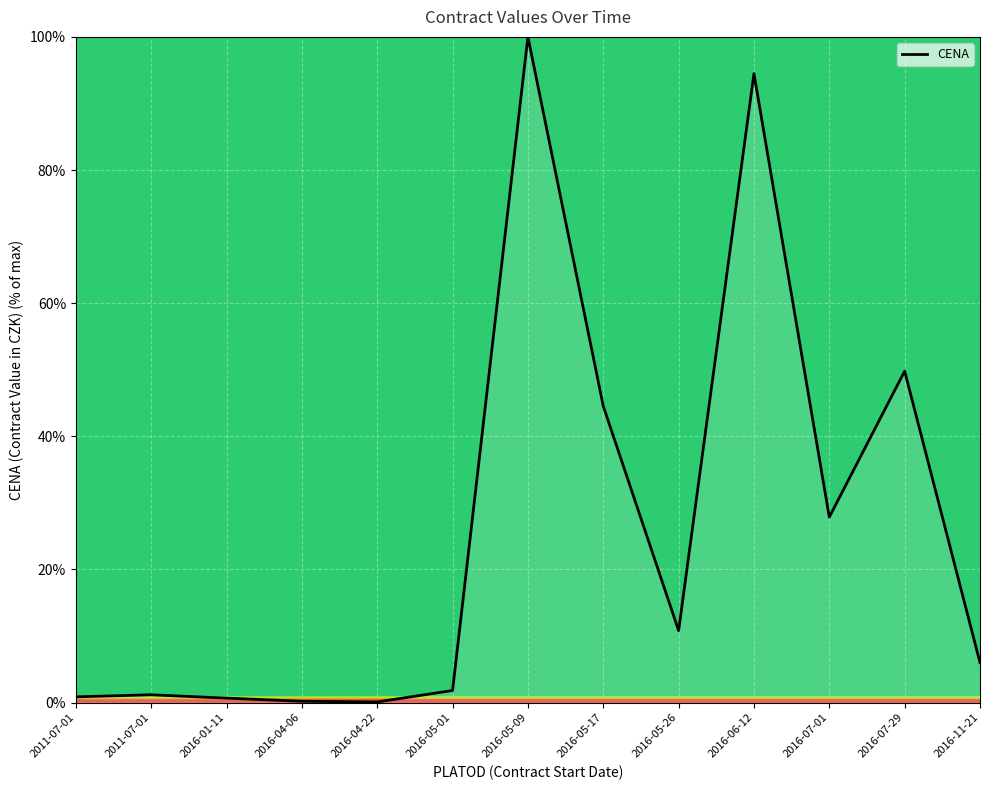

Count the number of values greater than 5.

7